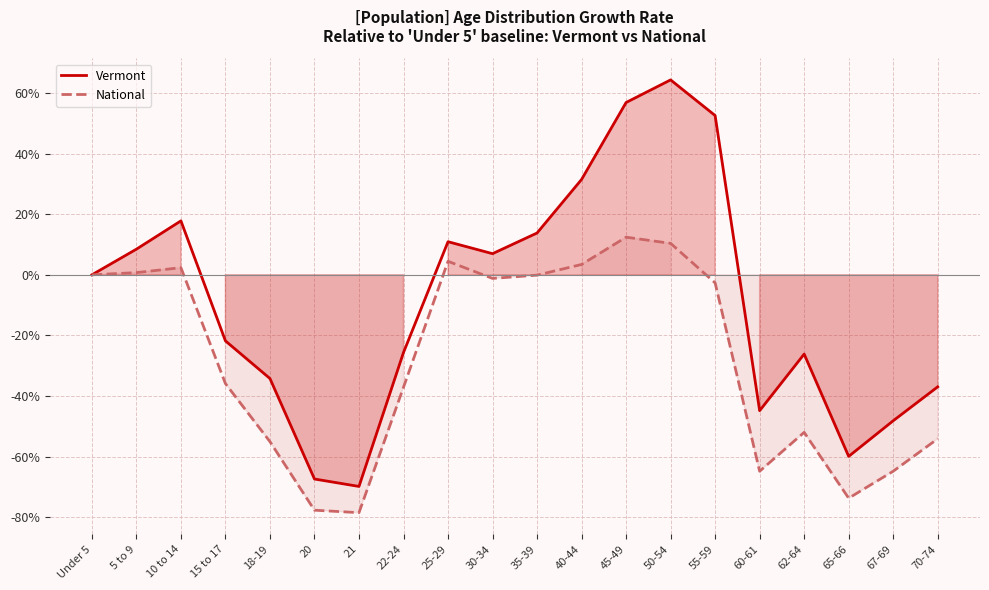

True or false: National and Vermont intersect in this chart.

False